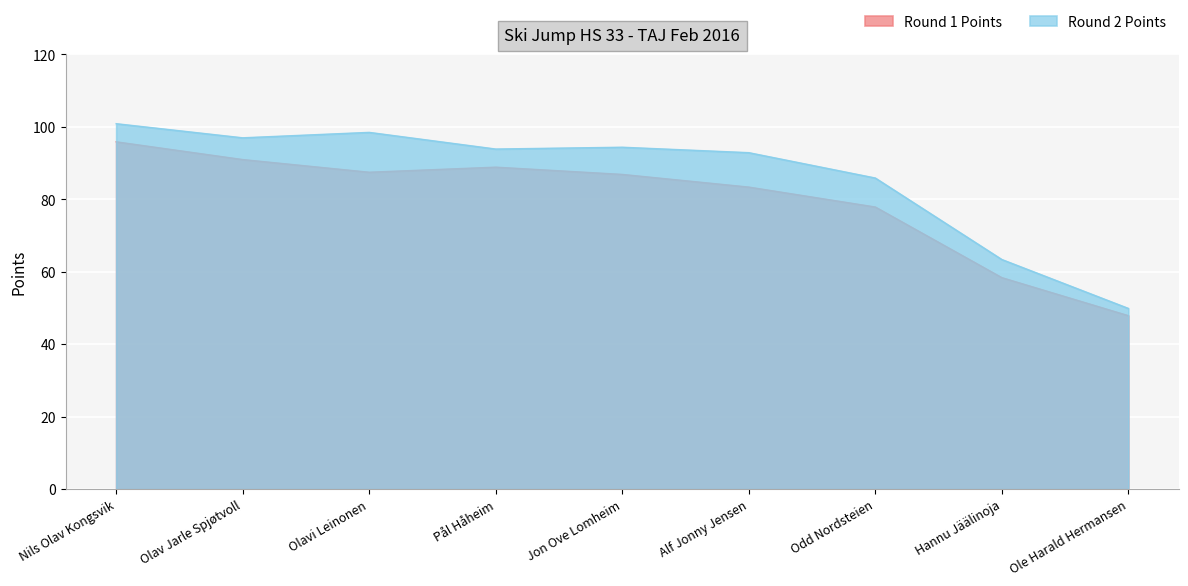

At which category is the sum across all series the highest?

Nils Olav Kongsvik